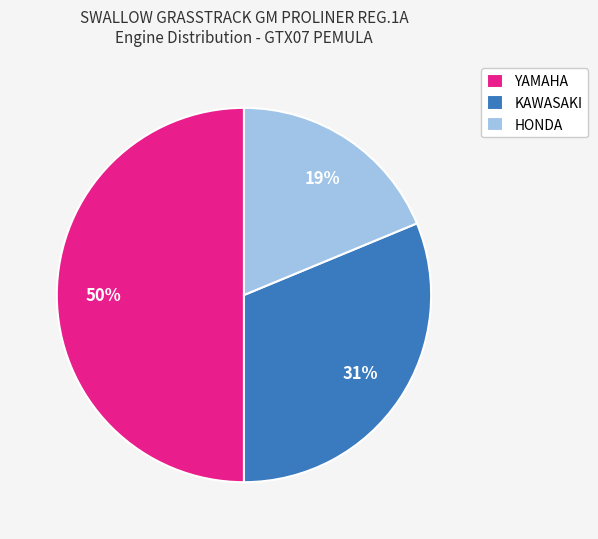

What percentage is the YAMAHA slice, to the nearest percent?

50%